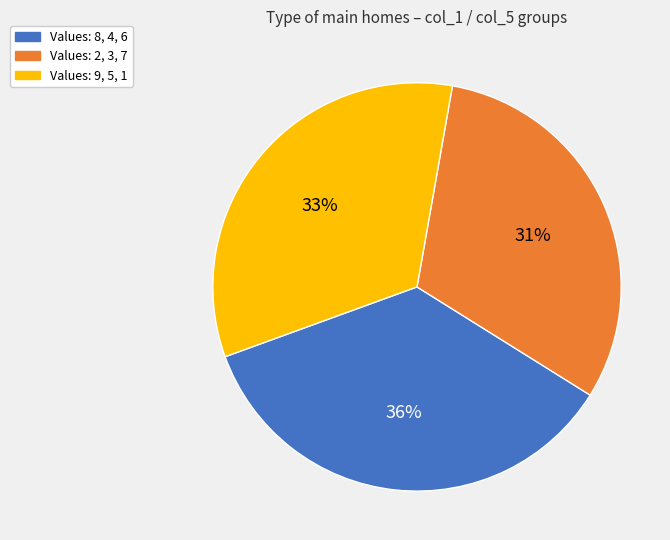

Which category has the biggest portion of the pie?

Values: 8, 4, 6